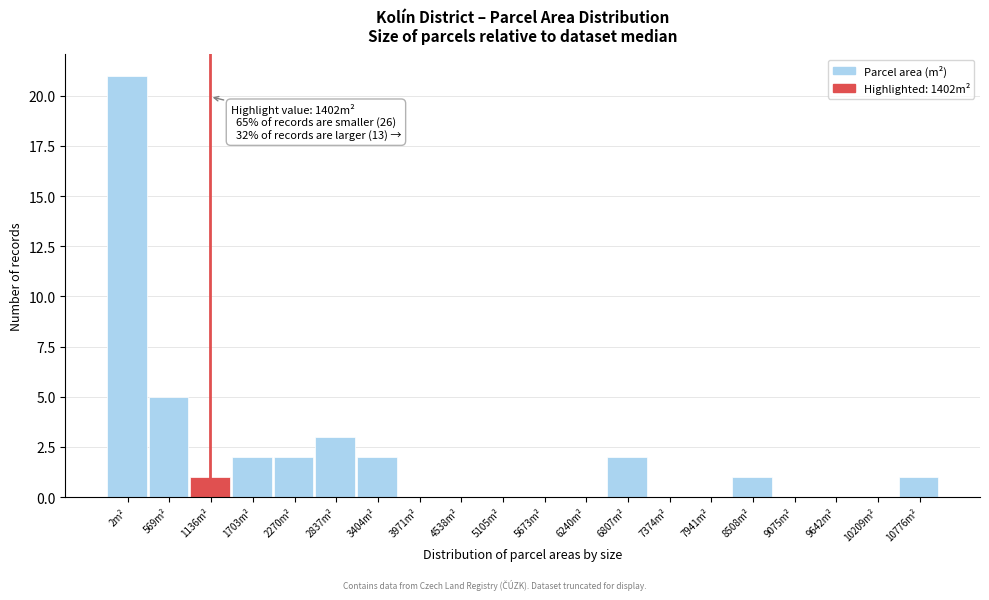

Reading right to left, list all the values displayed in this chart.

10776m²=1	10209m²=0	9642m²=0	9075m²=0	8508m²=1	7941m²=0	7374m²=0	6807m²=2	6240m²=0	5673m²=0	5105m²=0	4538m²=0	3971m²=0	3404m²=2	2837m²=3	2270m²=2	1703m²=2	1136m²=1	569m²=5	2m²=21